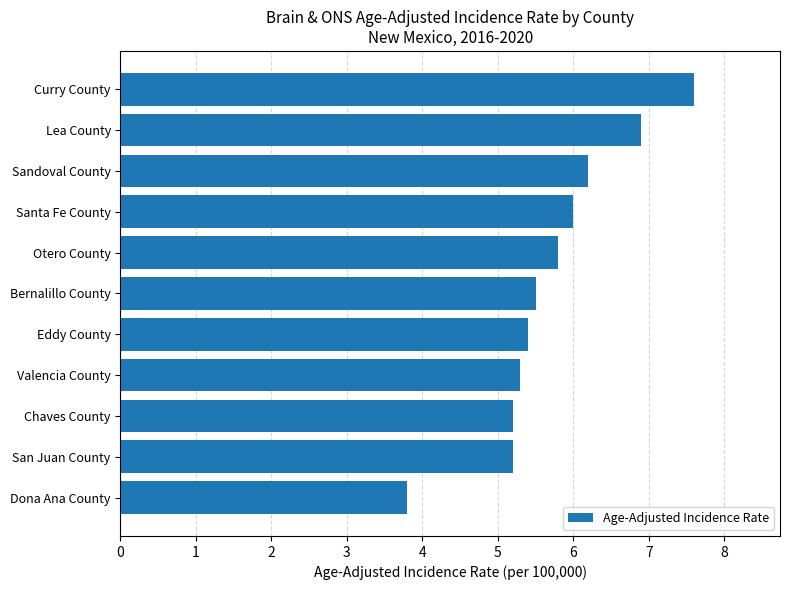

Read the value at Santa Fe County.

6.0